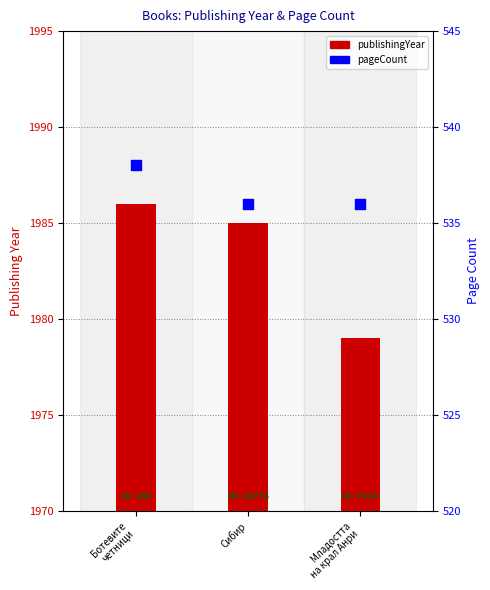

Which series reaches the minimum Y coordinate?

pageCount